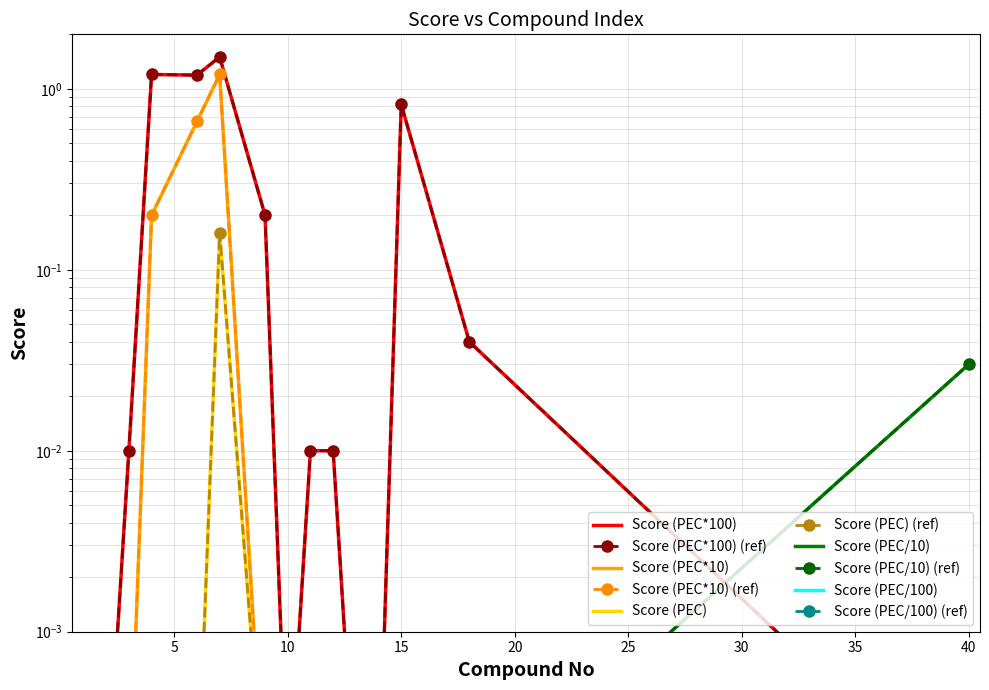

Which has a higher value, 1 or 9?

9